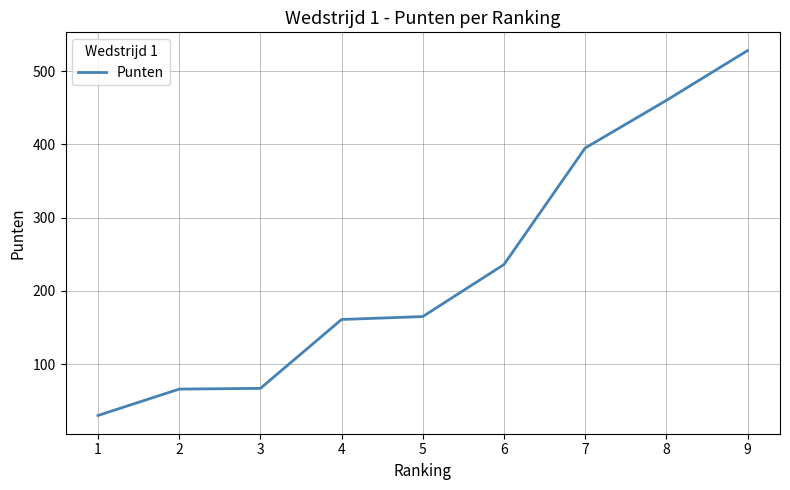

What is the difference between the values at 1 and 7?

365